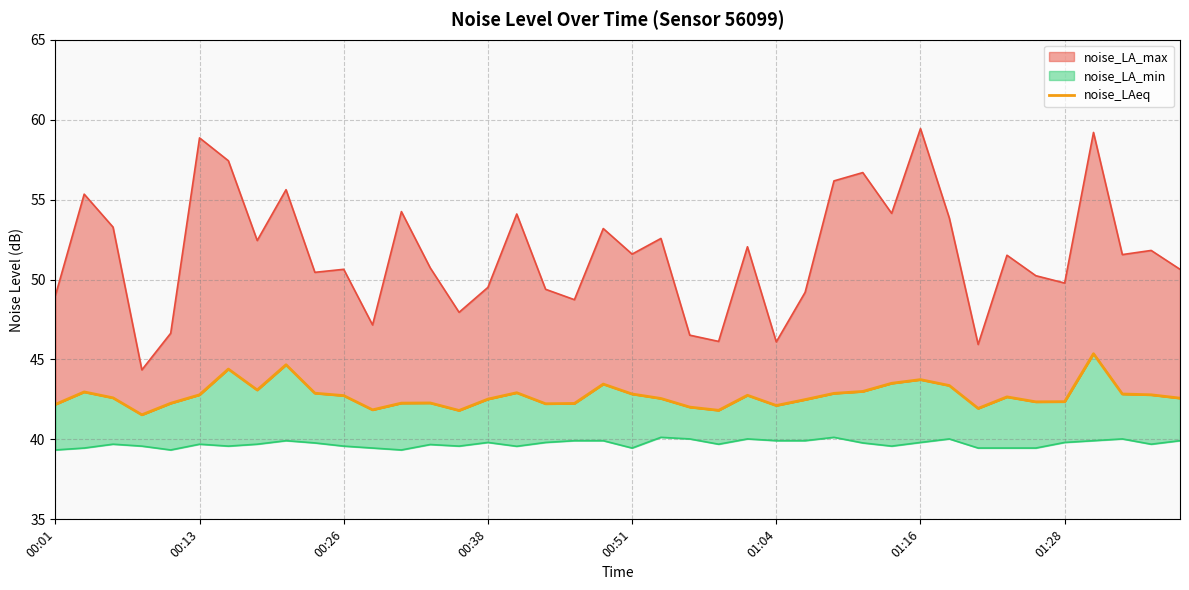

Which has a higher value, 37 or 34?

37